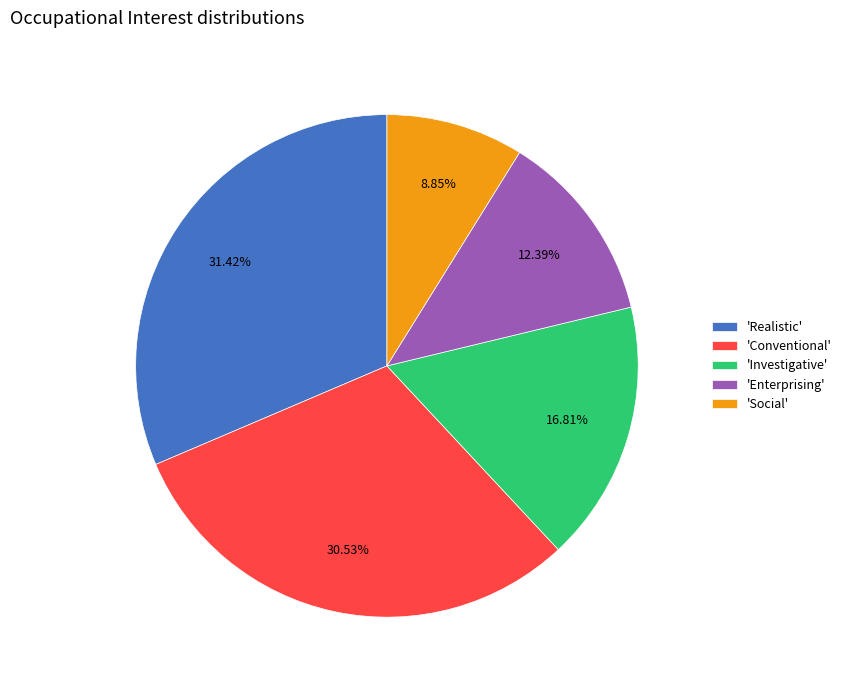

Which slice is the largest?

'Realistic'